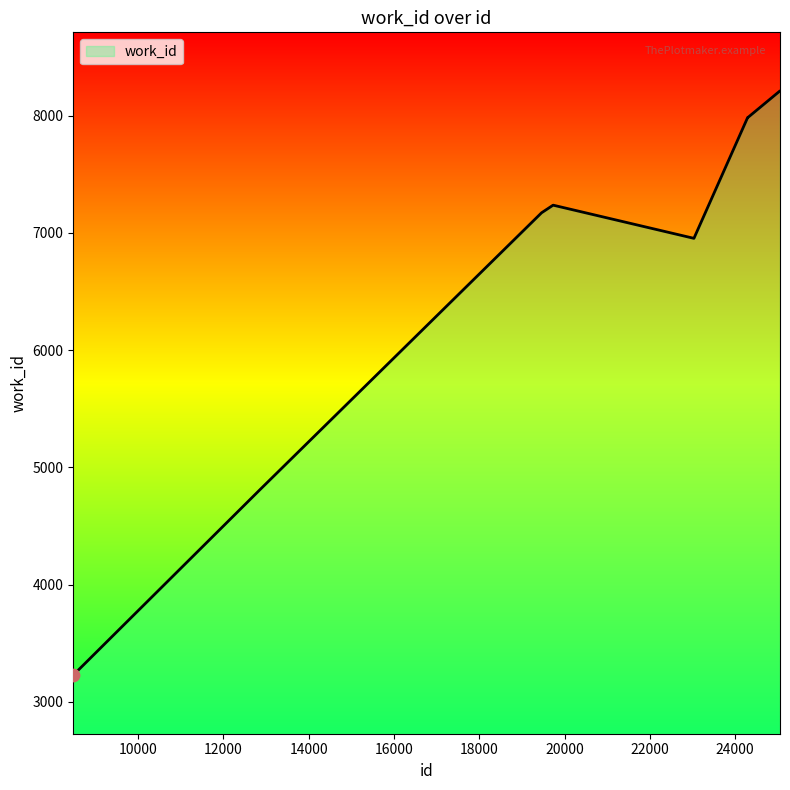

What is the smallest value displayed?

3228